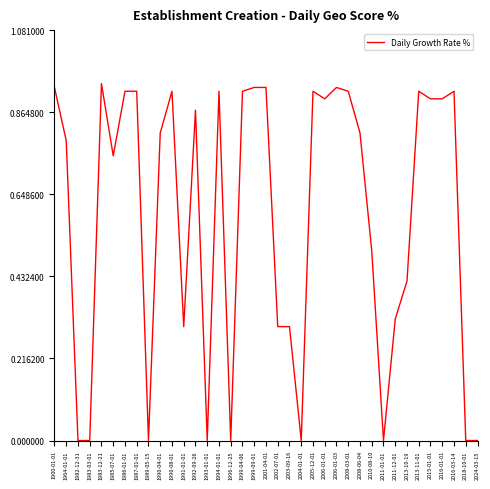

What is the change in value from 1996-12-25 to 1999-09-01?

+0.9